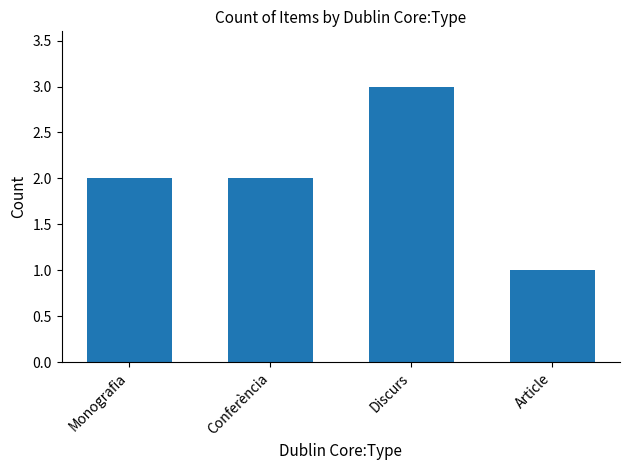

What is the value of the 2nd bar from the left?

2